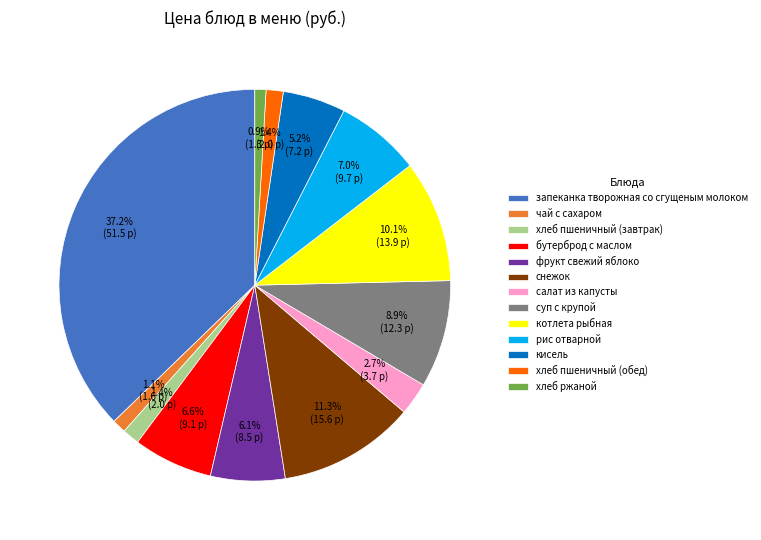

To the nearest percent, what is the difference between the запеканка творожная со сгущеным молоком and котлета рыбная slice percentages?

27%